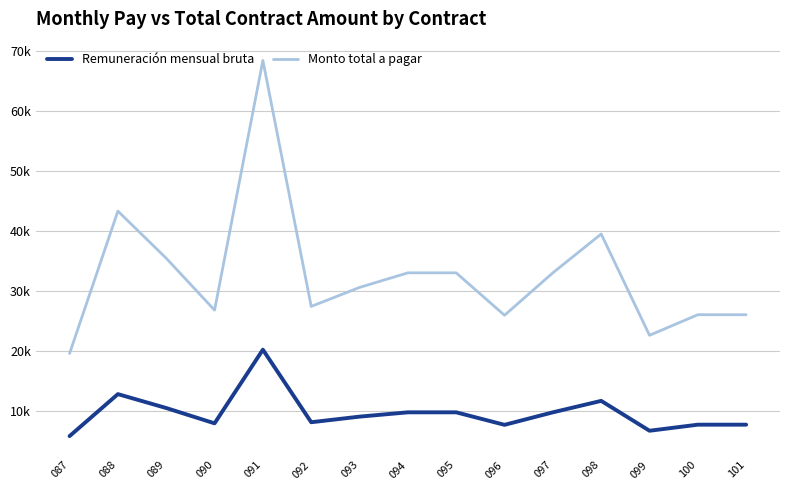

True or false: Remuneración mensual bruta and Monto total a pagar cross at least once.

False